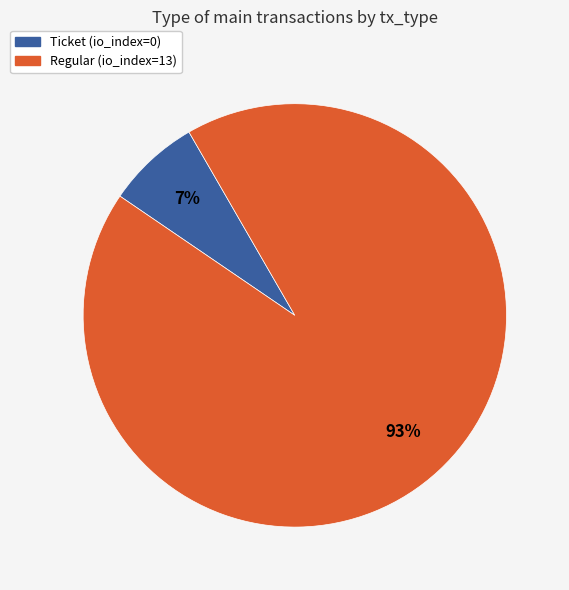

Which has a higher value, Ticket (io_index=0) or Regular (io_index=13)?

Regular (io_index=13)